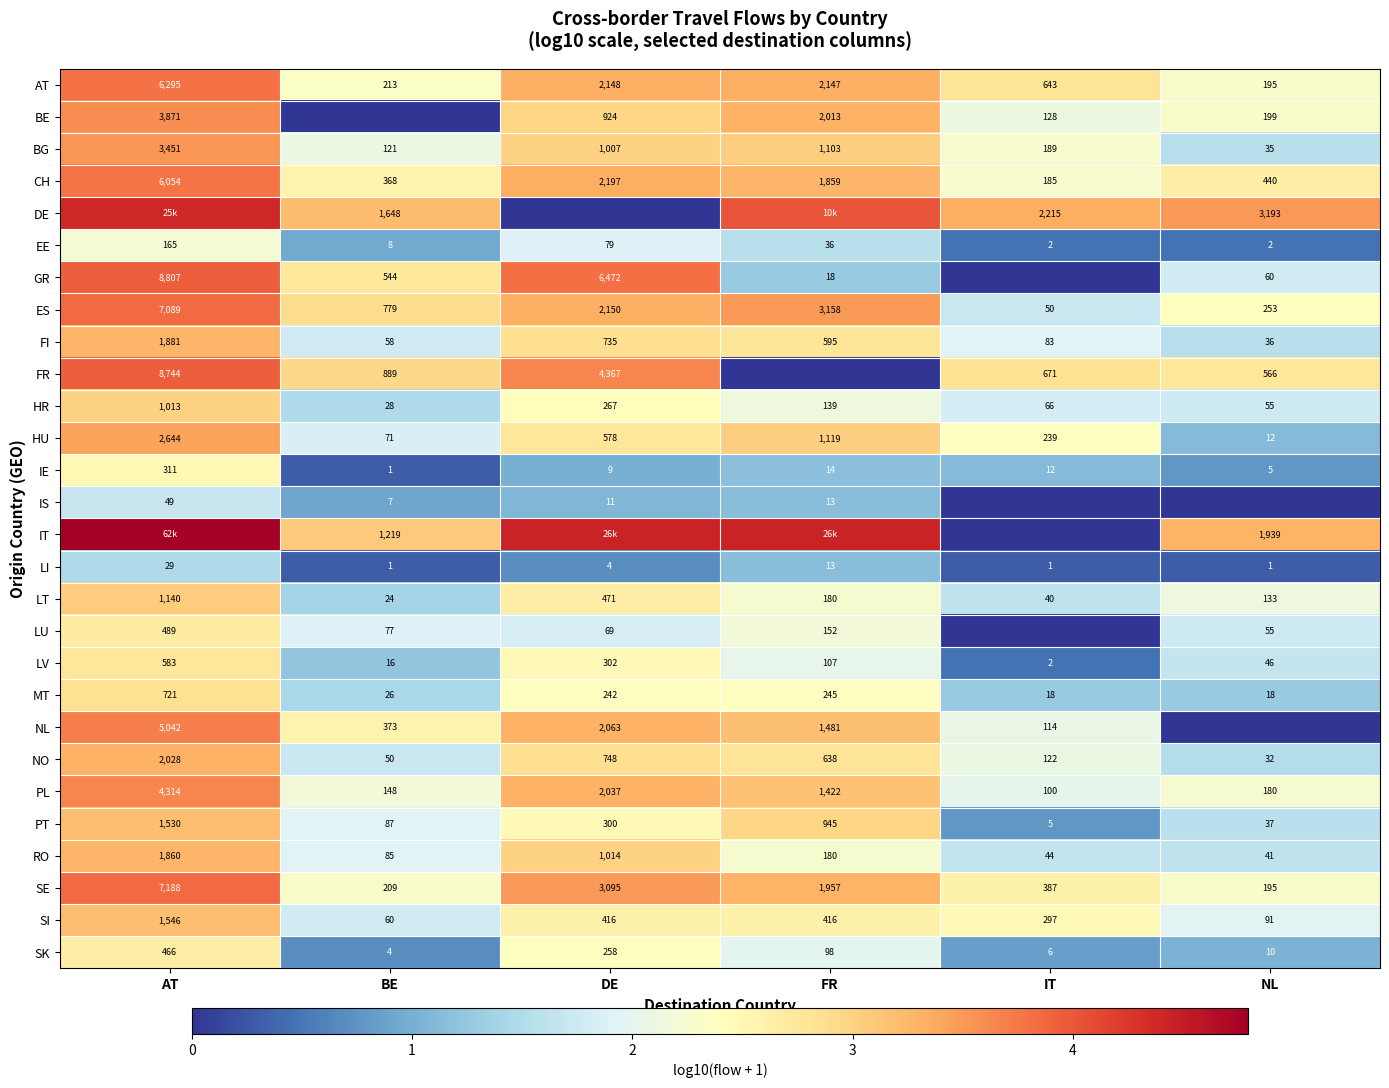

At which label is ES closest to 3569?

FR